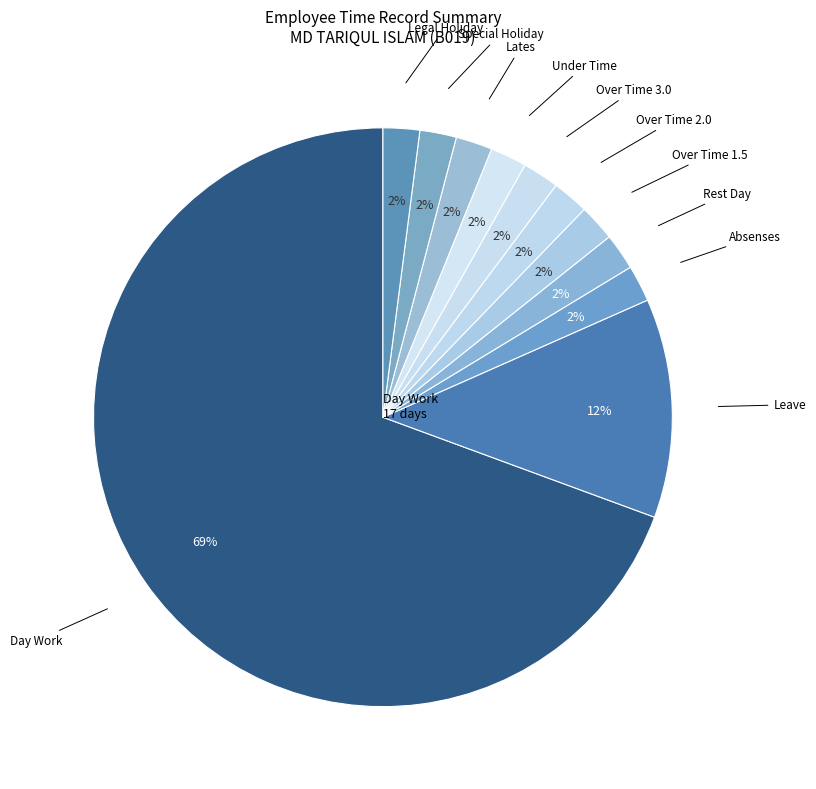

How many slices are in this pie chart?

11